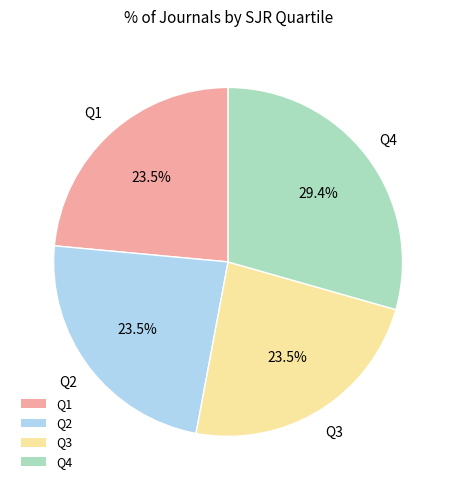

Approximately how many times larger is the value at Q2 compared to Q1?

1.0